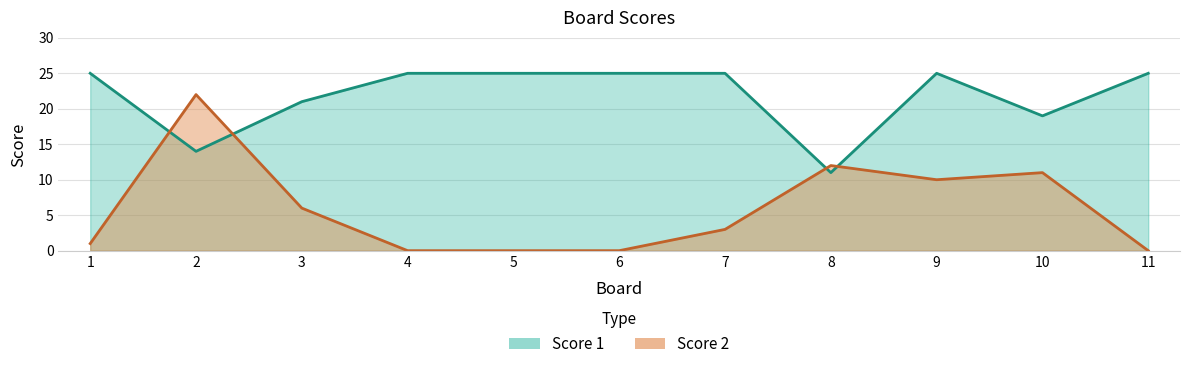

What is the difference between the Score 1 values at 8 and 6?

14